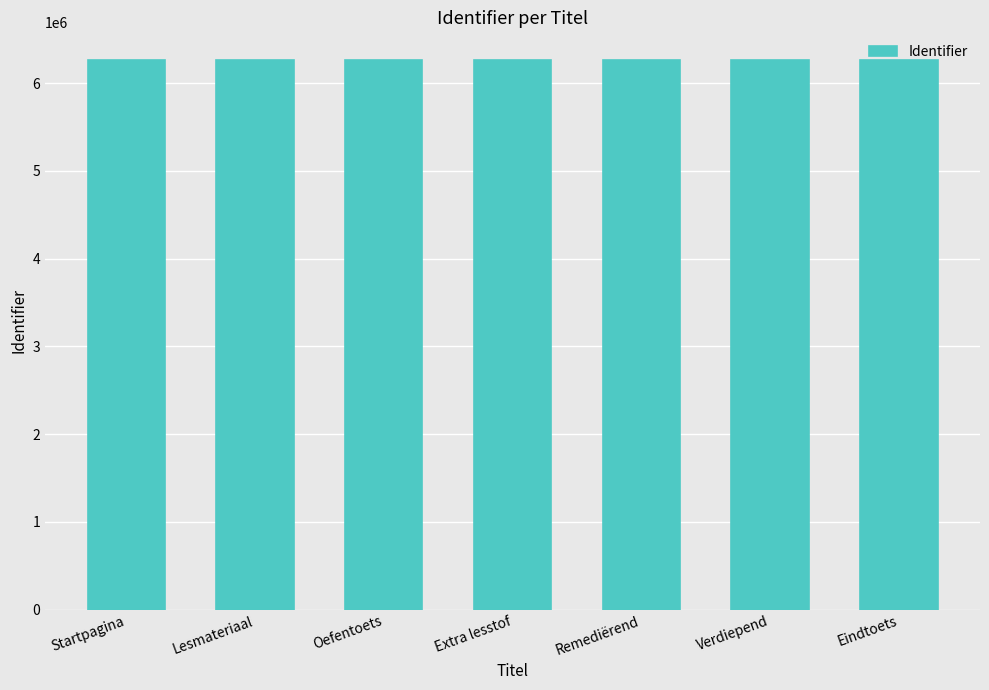

True or false: the data shows 6264394 at Remediërend.

True